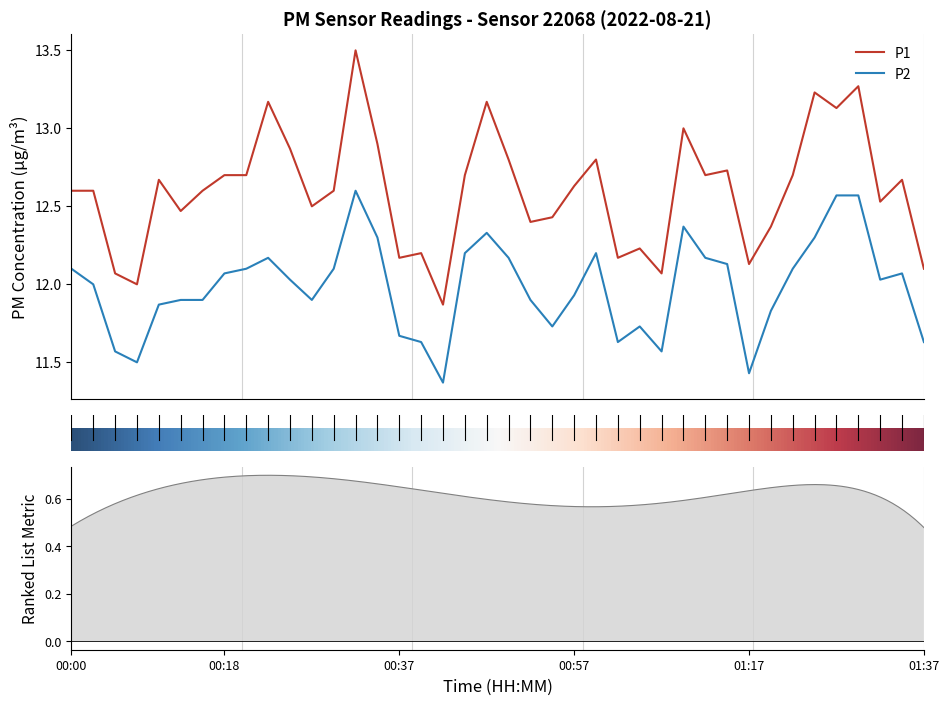

What is the greatest value displayed?

13.5